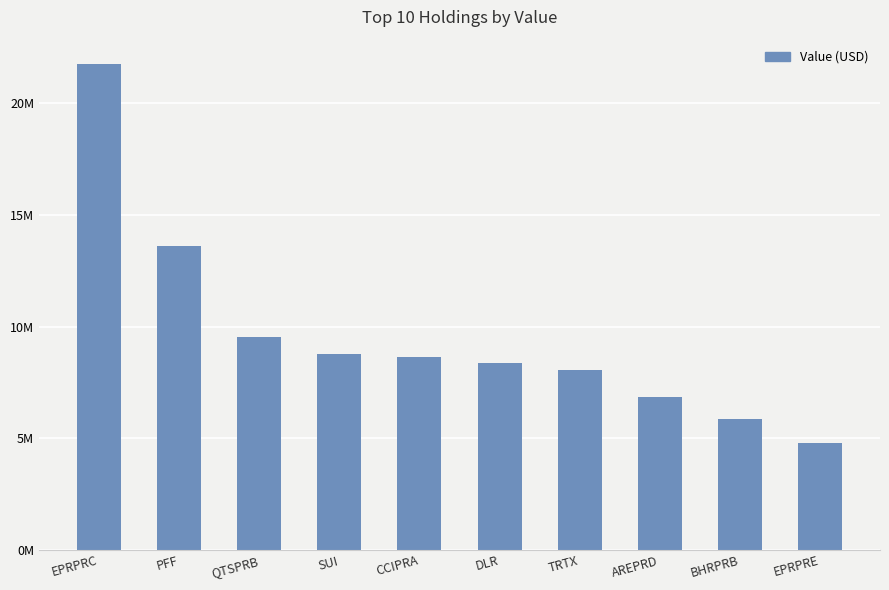

Reading left to right, transcribe all the data shown in this chart.

21766000	13619000	9541000	8761000	8627000	8358000	8067000	6836000	5883000	4802000